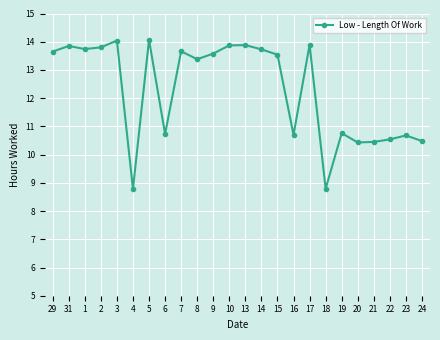

True or false: the data shows 10.7 at 6.

True